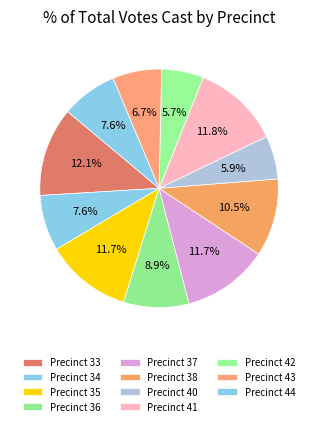

Between Precinct 43 and Precinct 33, which is larger?

Precinct 33